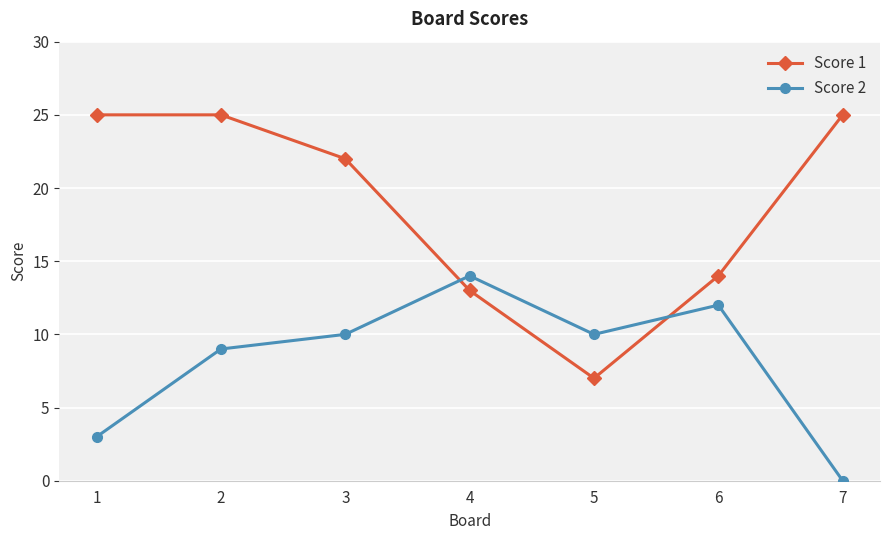

Which series changed the most between 4 and 5?

Score 1